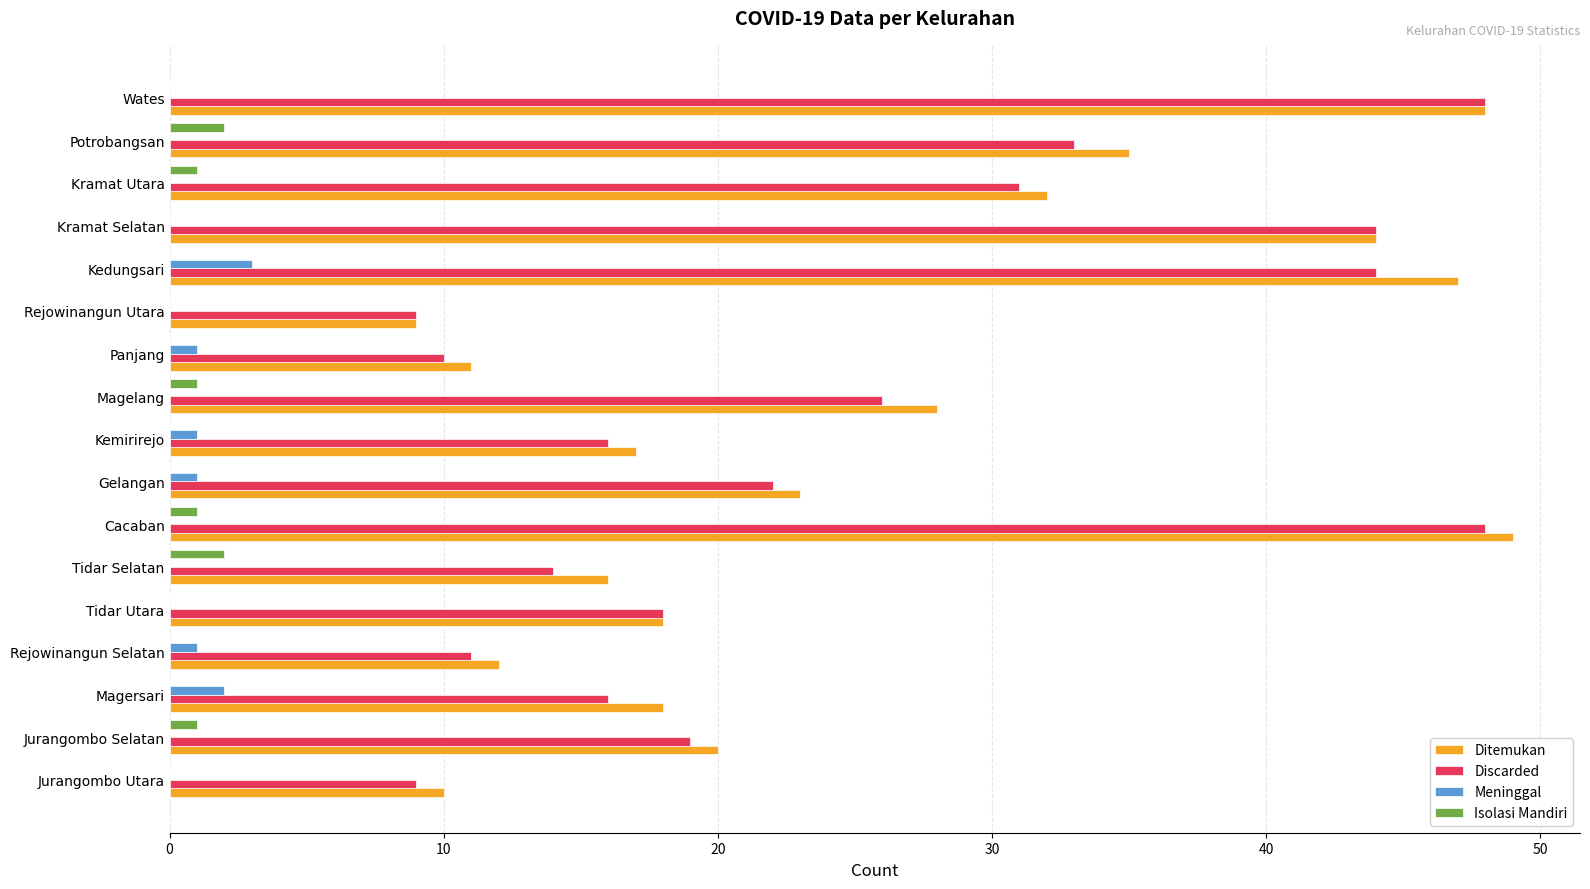

What is the sum of all Isolasi Mandiri values?

8